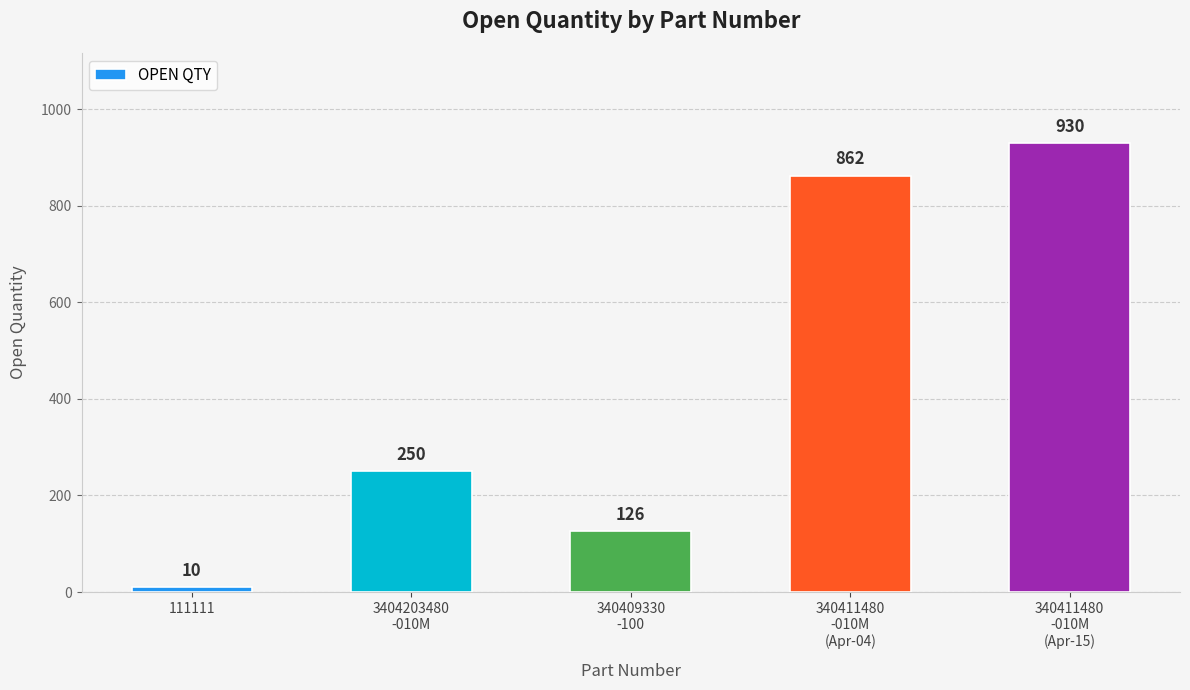

Reading left to right, list all the values displayed in this chart.

111111=10	3404203480
-010M=250	340409330
-100=126	340411480
-010M
(Apr-04)=862	340411480
-010M
(Apr-15)=930